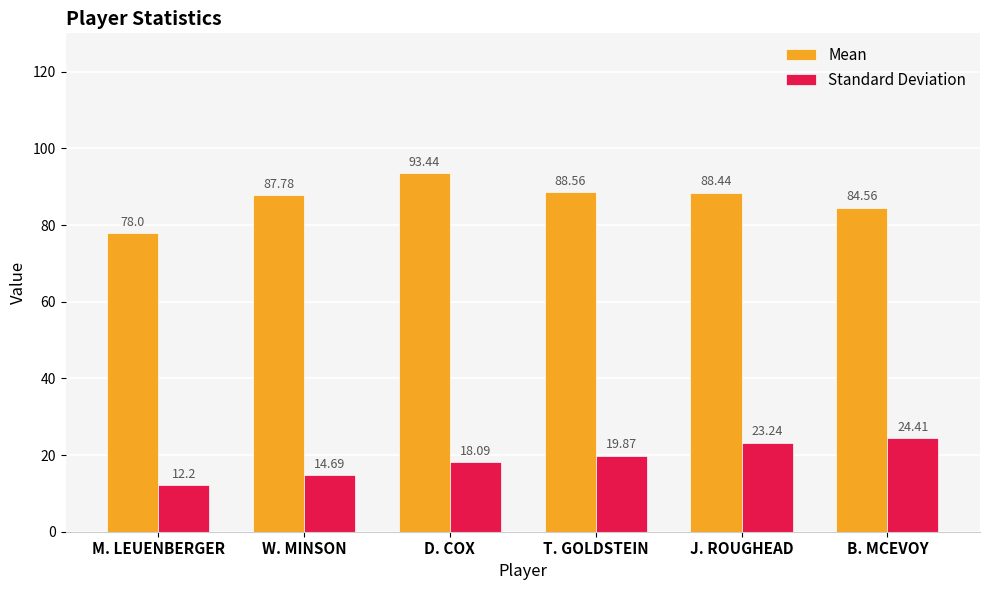

Does the chart contain any negative values?

No